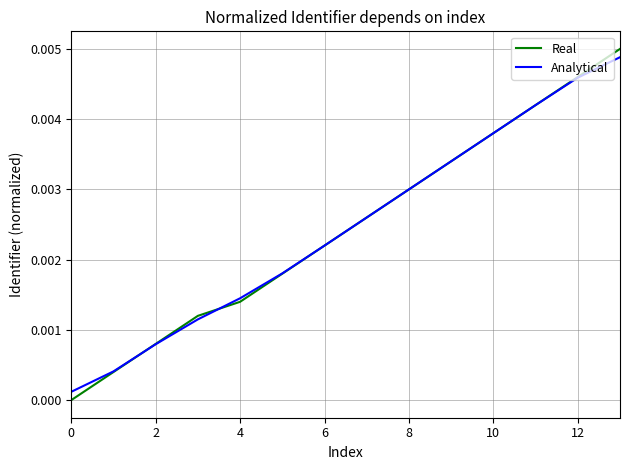

At which category is the sum across all series the highest?

13